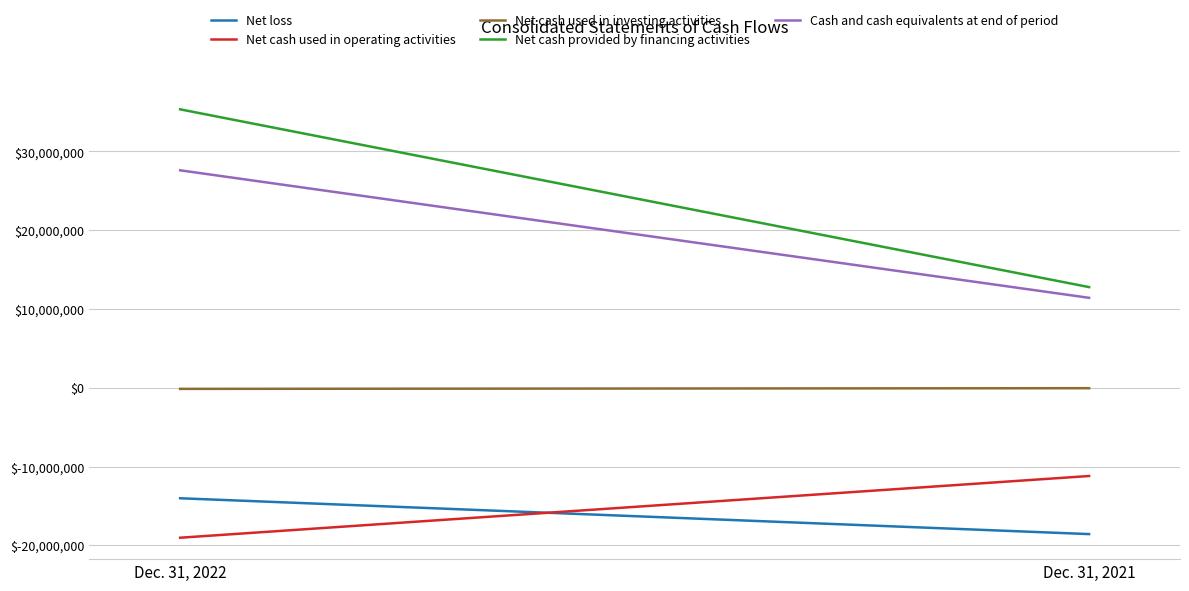

Where is Cash and cash equivalents at end of period nearest to the value 19518301?

Dec. 31, 2022